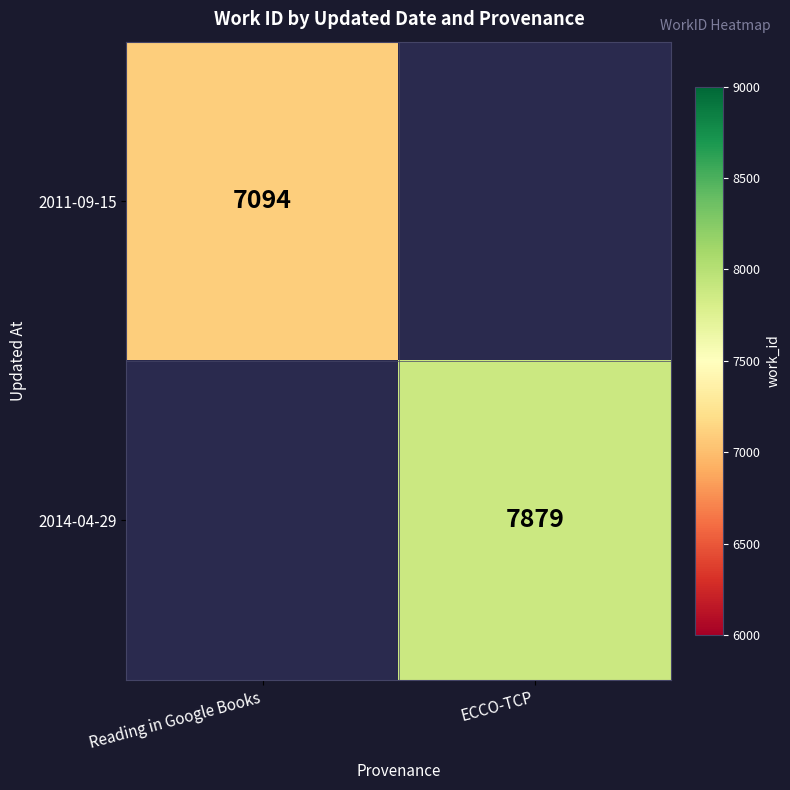

What is the maximum value shown in the chart?

7879.0